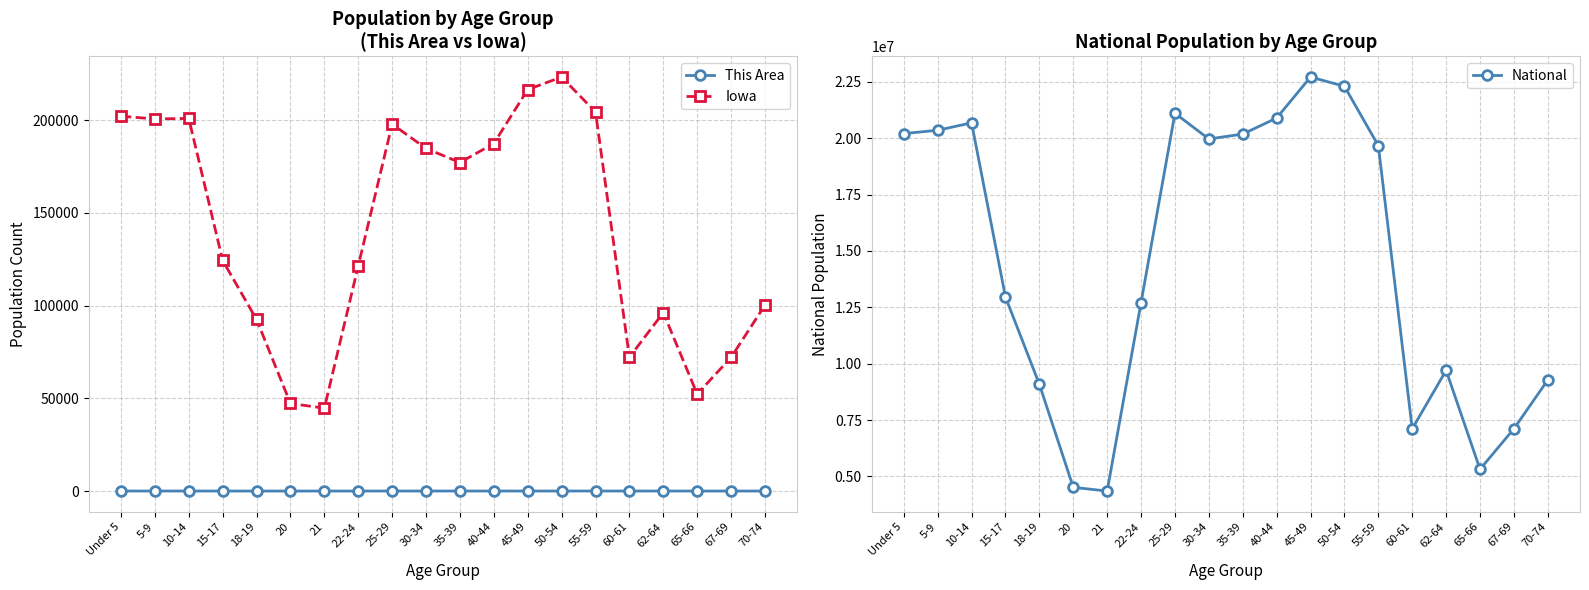

Which label corresponds to the smallest value in the chart?

18-19